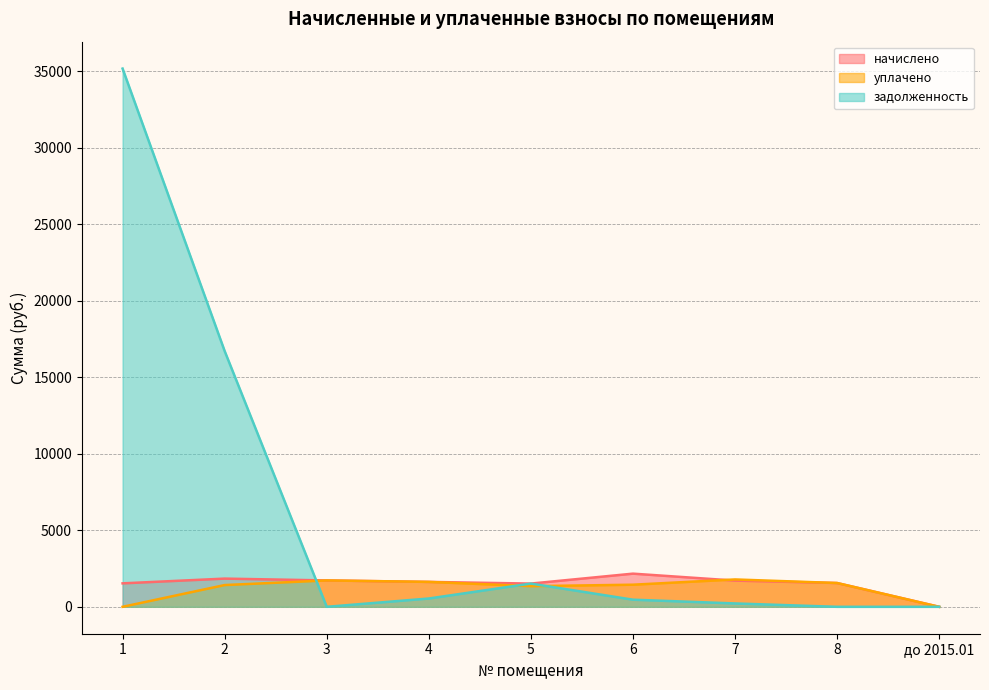

At which category is the sum across all series the highest?

1